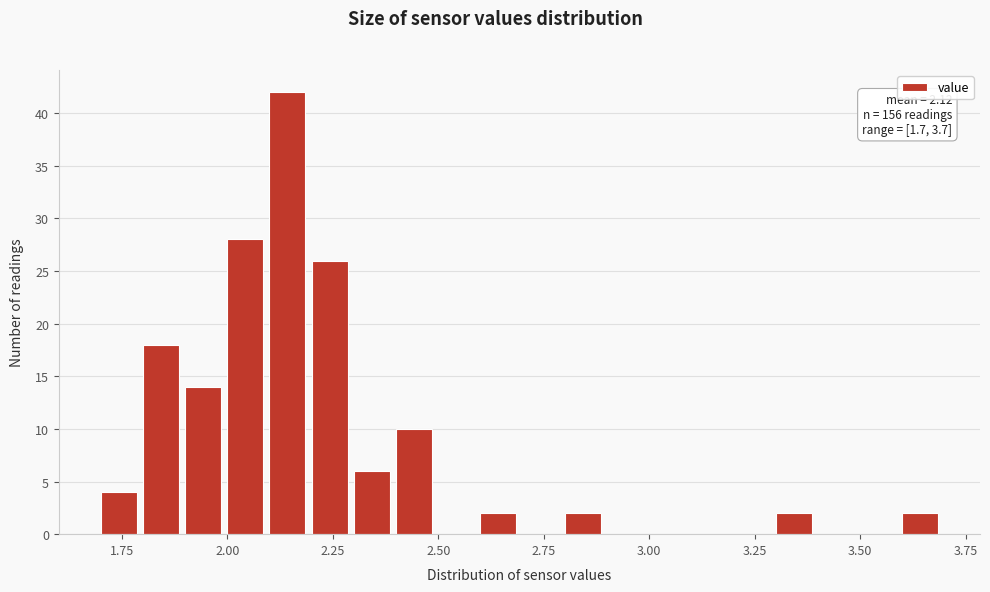

Around what value on the x-axis is the tallest bar? Give the approximate position of its centre, as read against the axis.

2.15